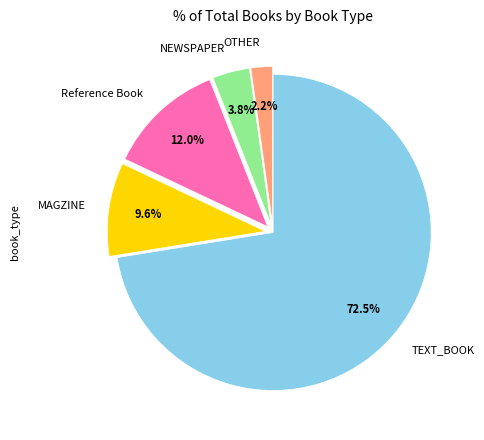

How much of the chart is everything except MAGZINE?

90.4%